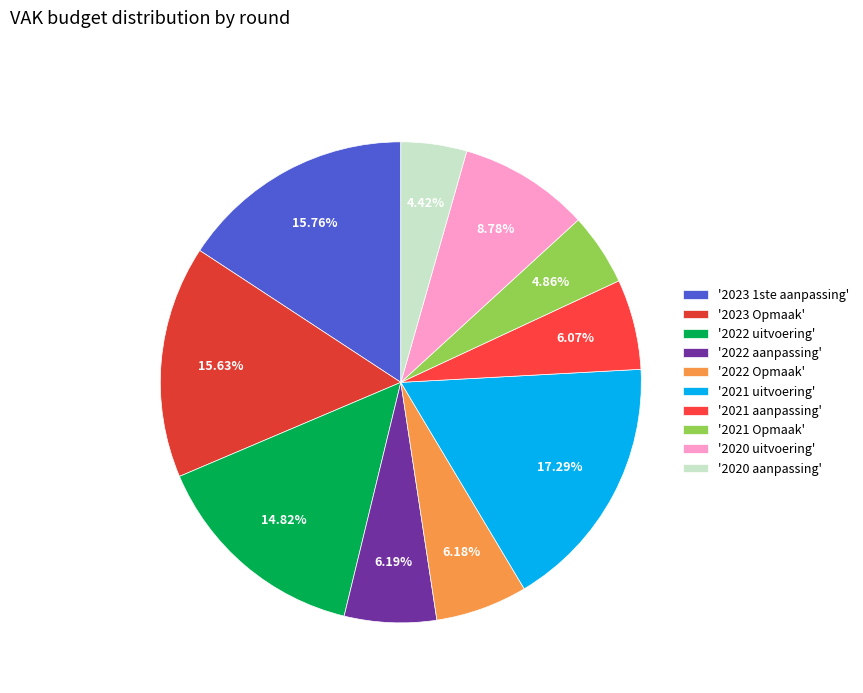

How many slices are in this pie chart?

10